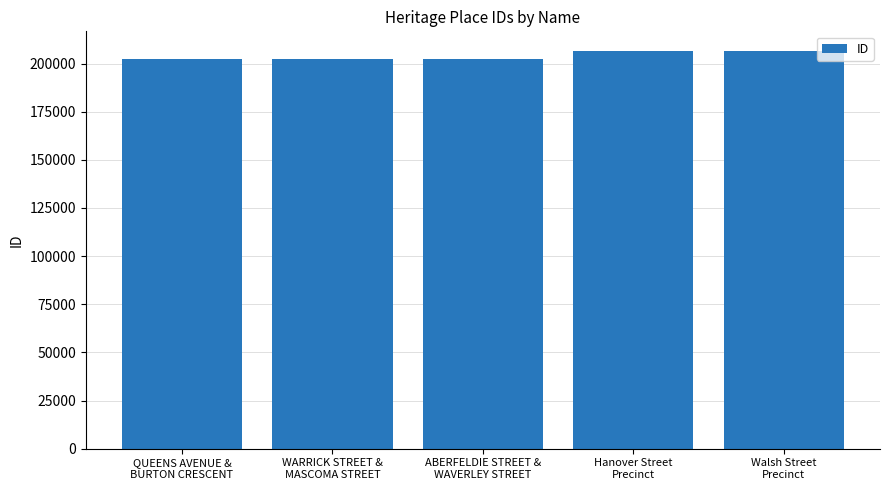

What is the value of the 2nd bar from the left?

202127